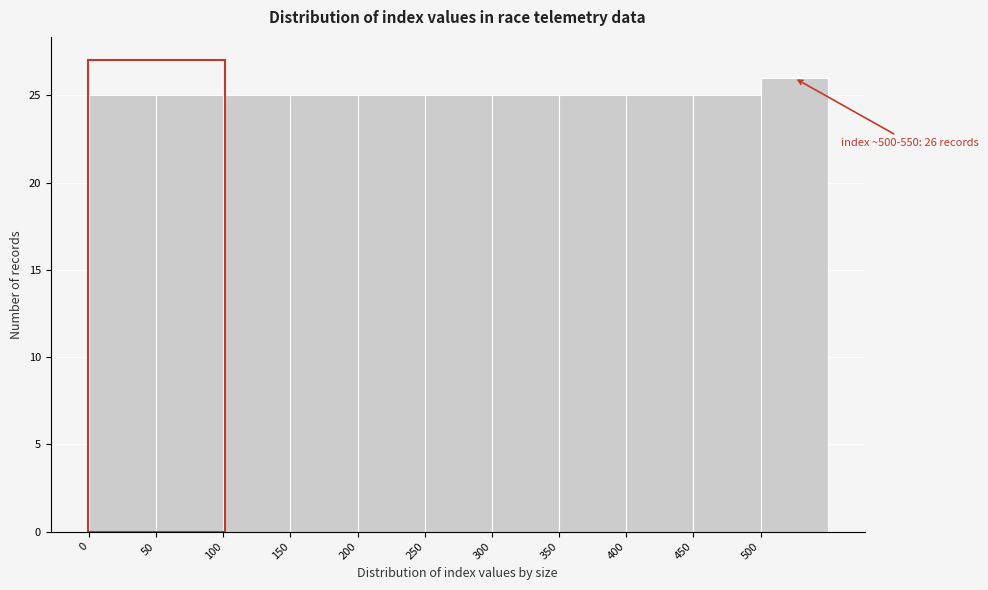

Which range on the x-axis has the tallest bar?

500 to 550